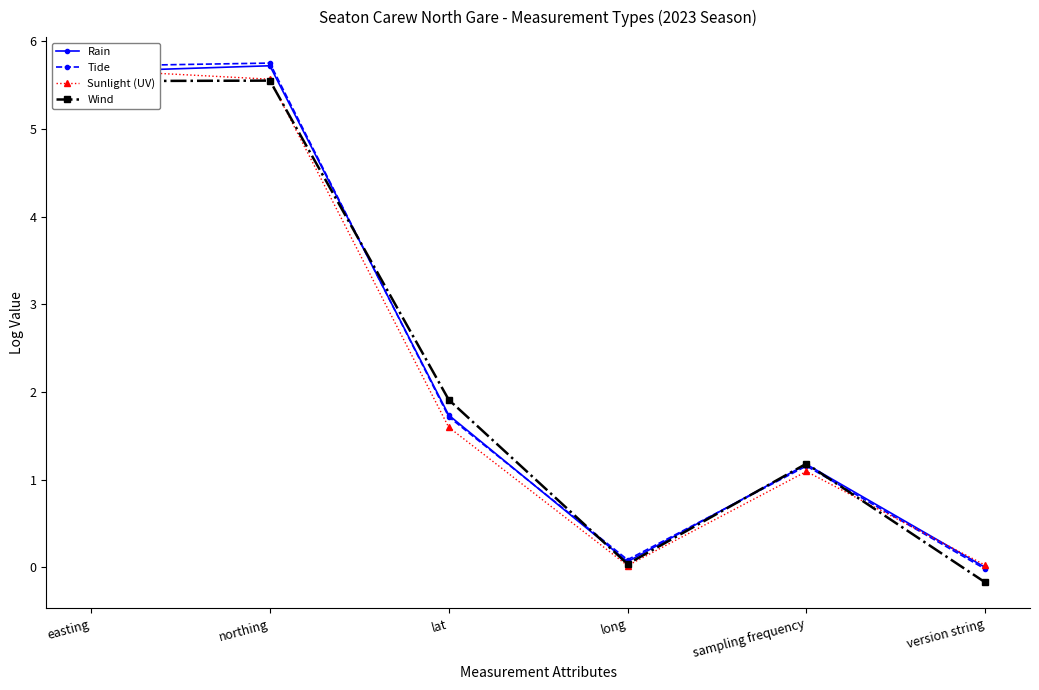

Where is Sunlight (UV) nearest to the value 2?

lat